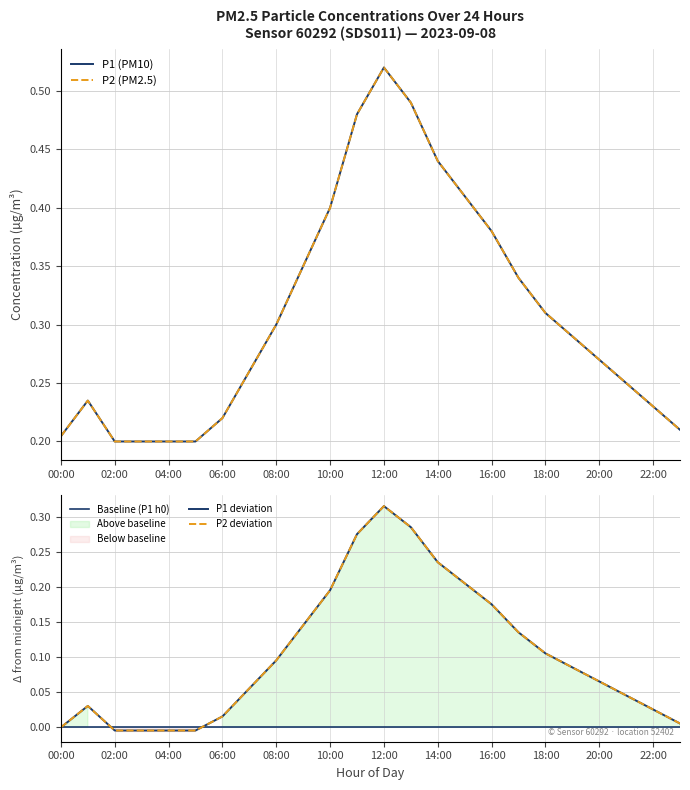

What is the value of the P1 point at the 11th from the left?

0.4